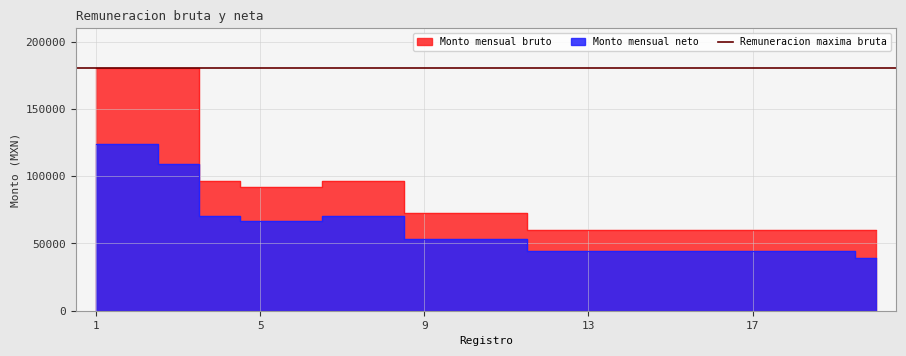

What is the sum of the Monto mensual bruto values at 5 and 19?

151834.8